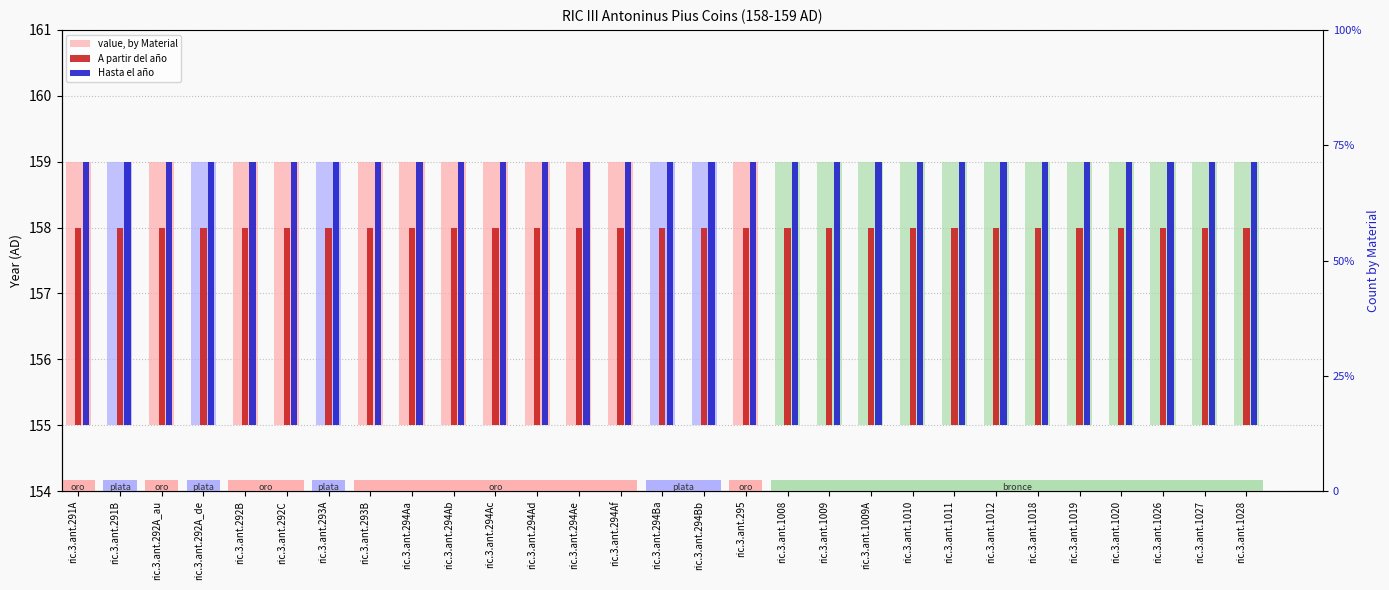

Between ric.3.ant.294Aa and ric.3.ant.294Af, which series saw the biggest shift?

value, by Material